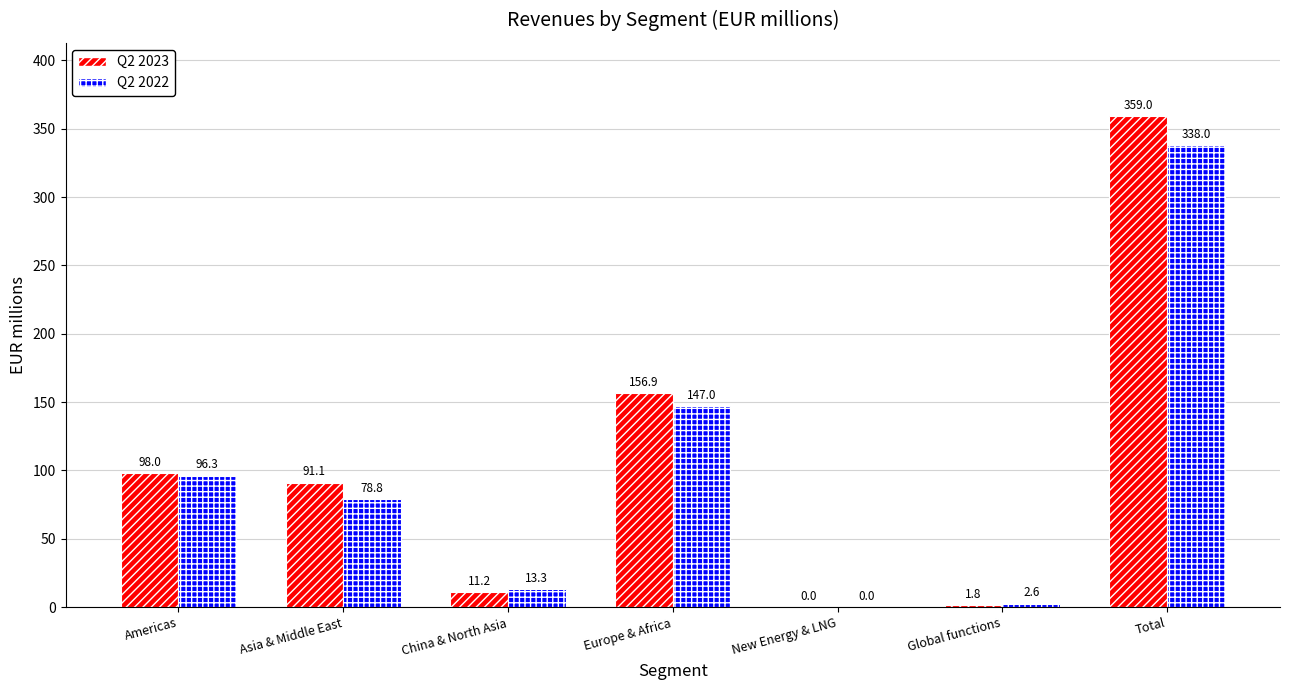

Which series has the largest total across all categories?

Q2 2023